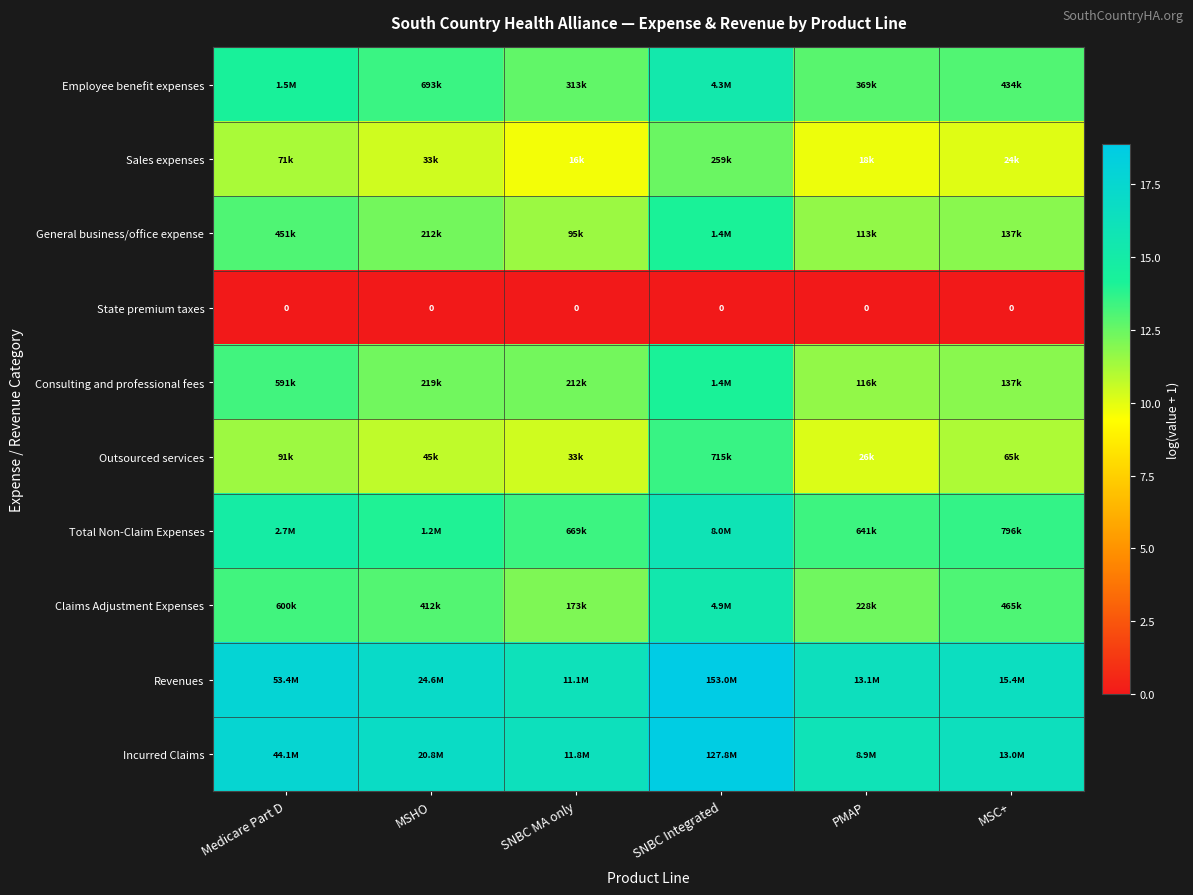

True or false: Outsourced services has a value of 2.5 at PMAP.

False